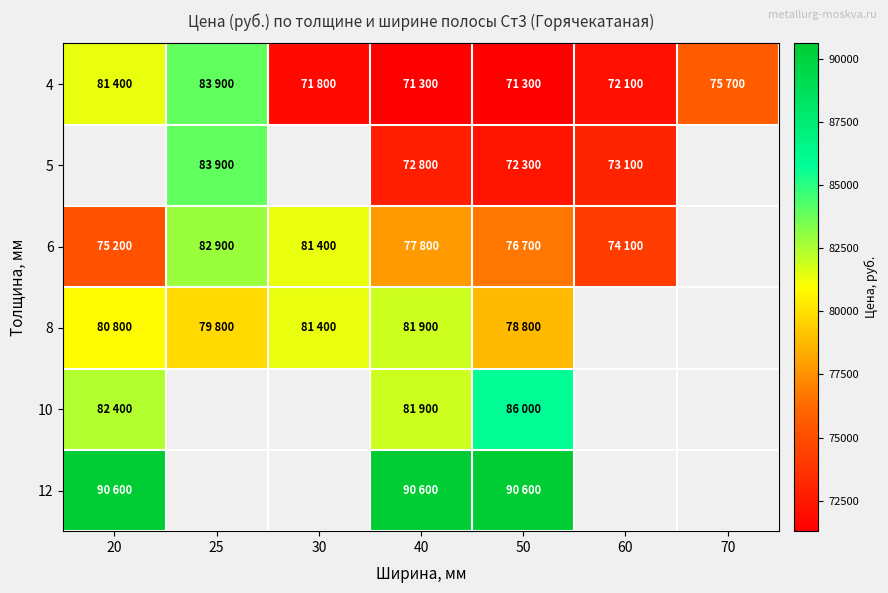

What is the difference between the maximum and second lowest values in the 4 series?

12600.0